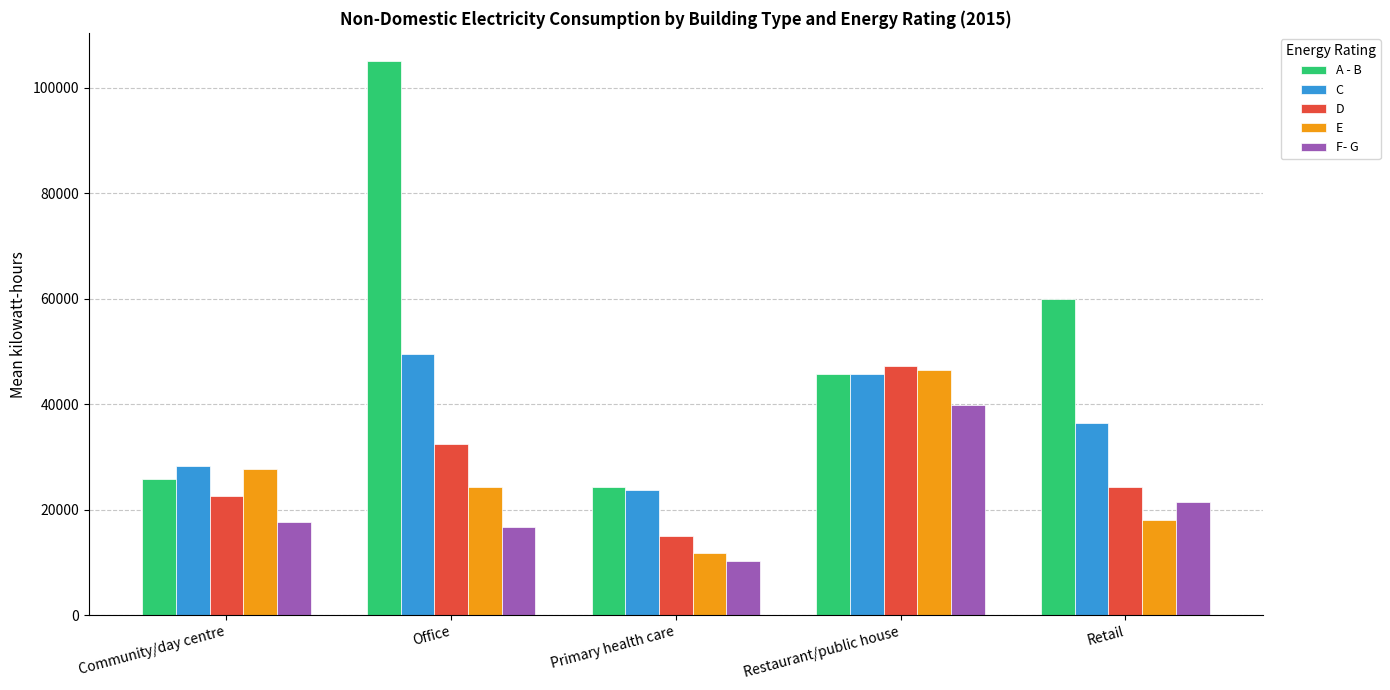

How many bars are there in total?

25